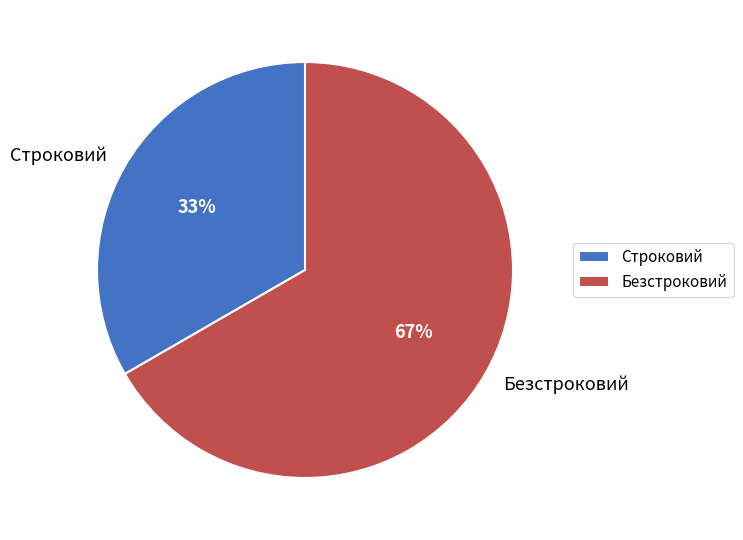

Rank the categories by value from highest to lowest.

Безстроковий, Строковий